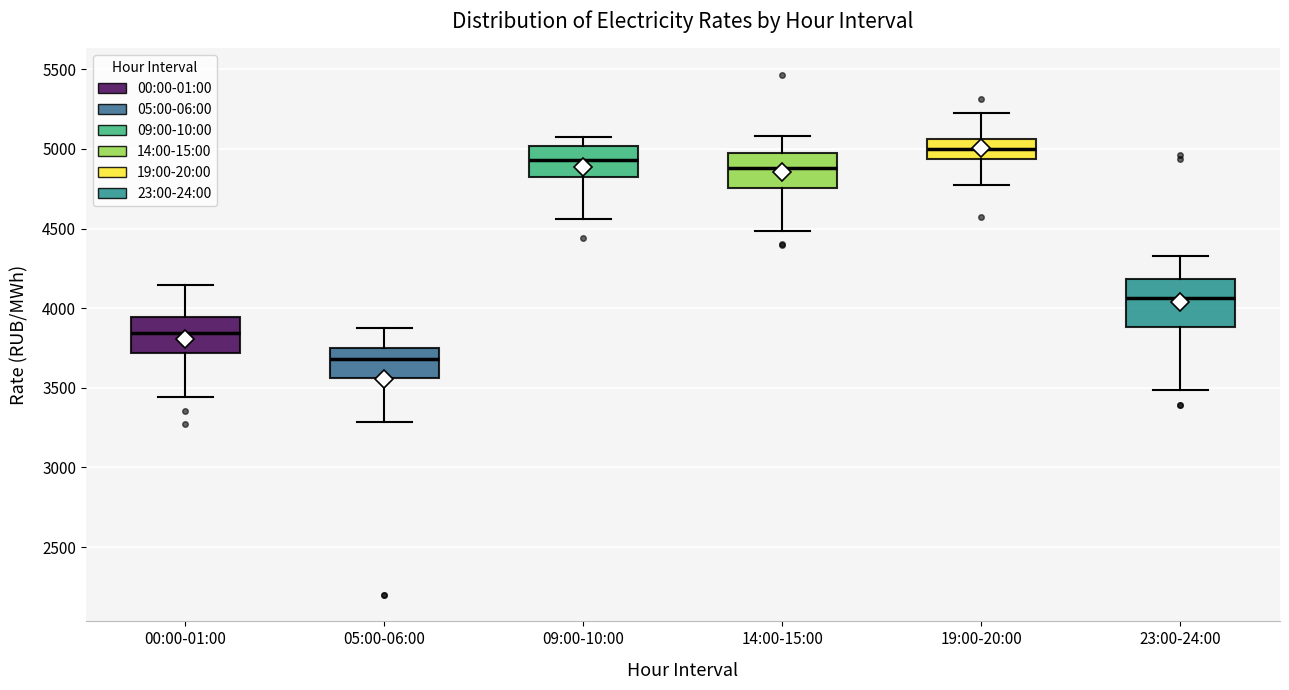

Which box is the tallest, from its lower edge to its upper edge?

23:00-24:00